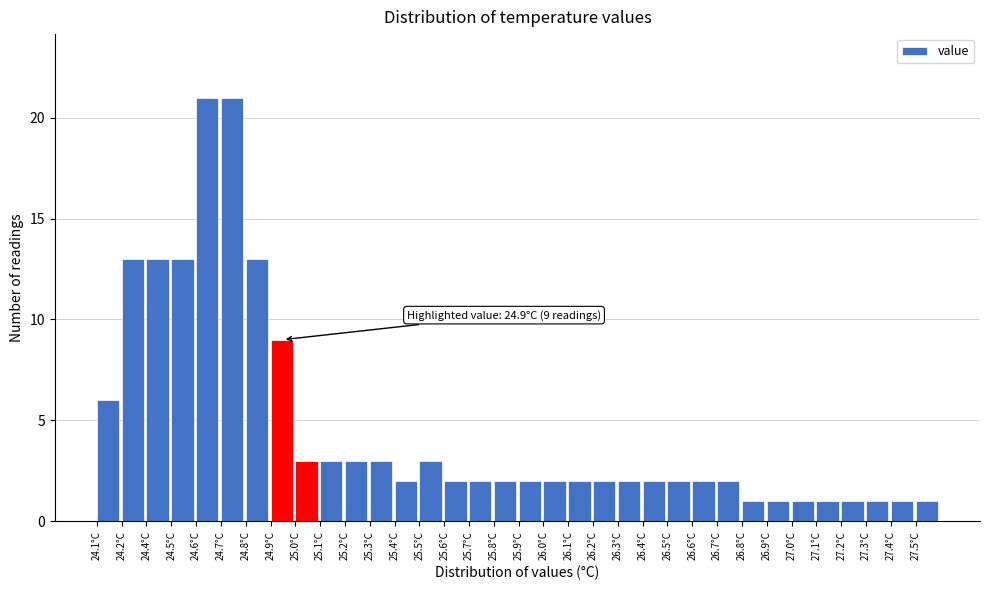

What is the ratio of the value at 26.5°C to the value at 25.9°C?

1.0